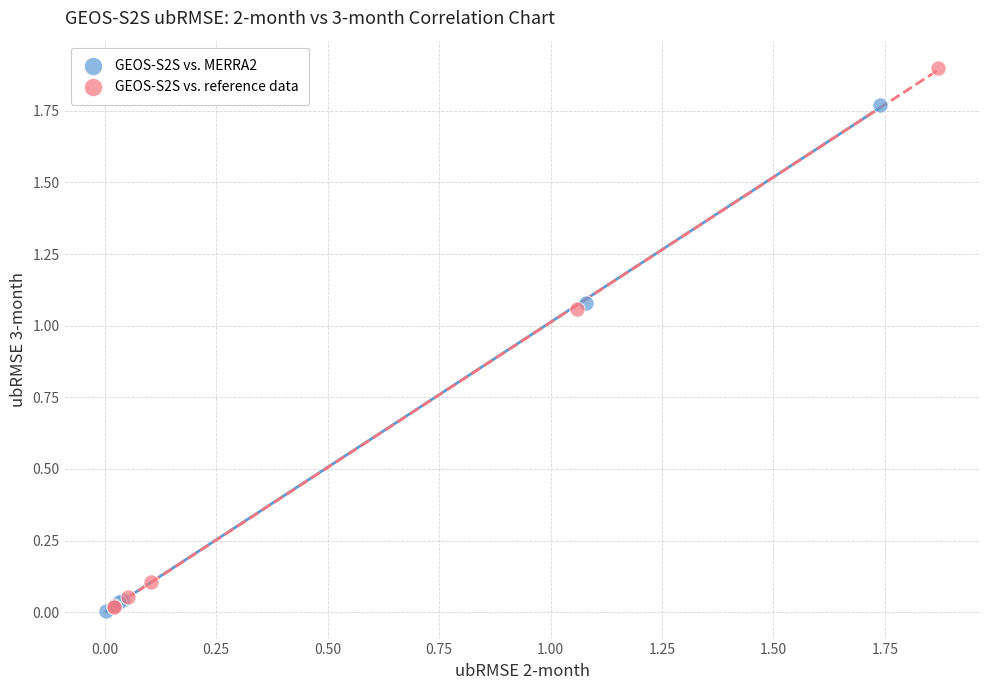

Which series has the largest Y range (max minus min)?

GEOS-S2S vs. reference data